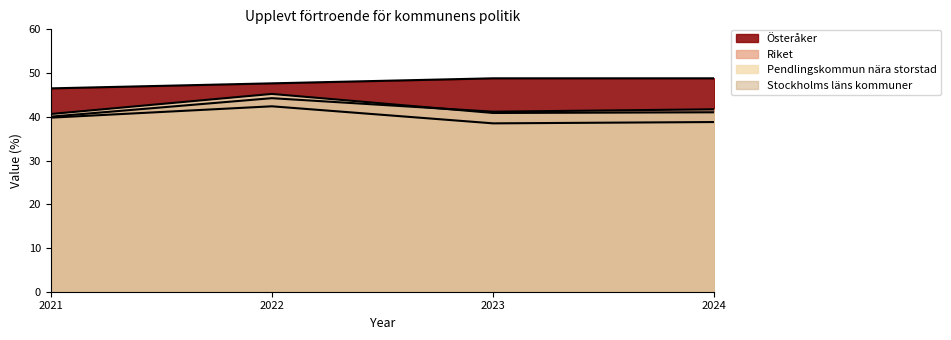

Is it true that Riket equals 60.8 at 2023?

False